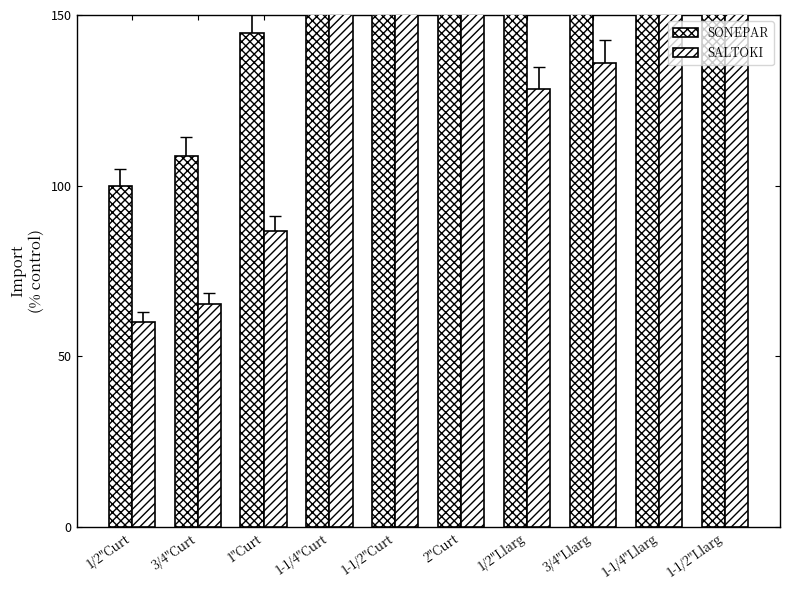

The SONEPAR series shows 226.6 at 3/4"Llarg. True or false?

True